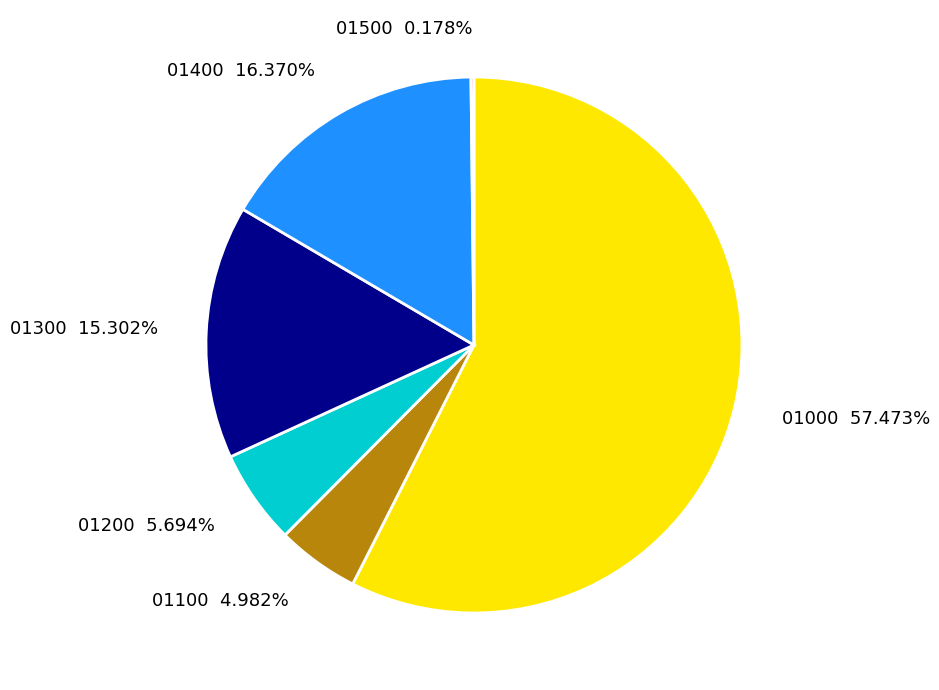

Is the sum of 01100 4.982% and 01000 57.473% greater than half?

Yes